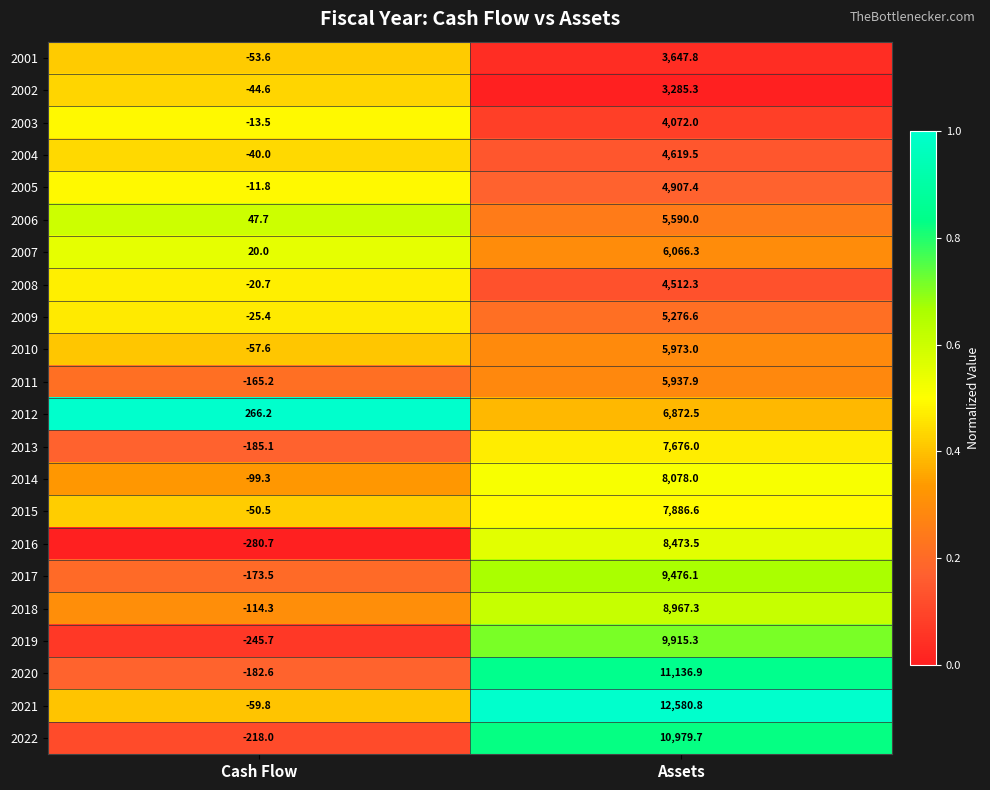

Which series changed the most between Cash Flow and Assets?

2021